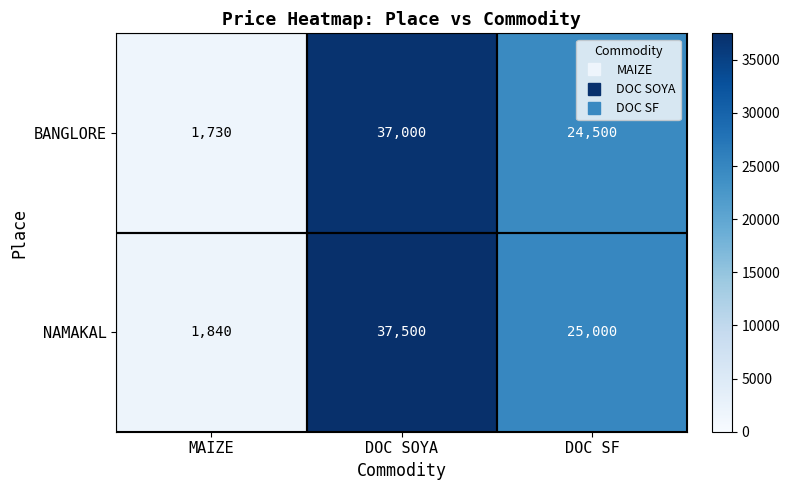

What is the highest value of the BANGLORE series?

37000